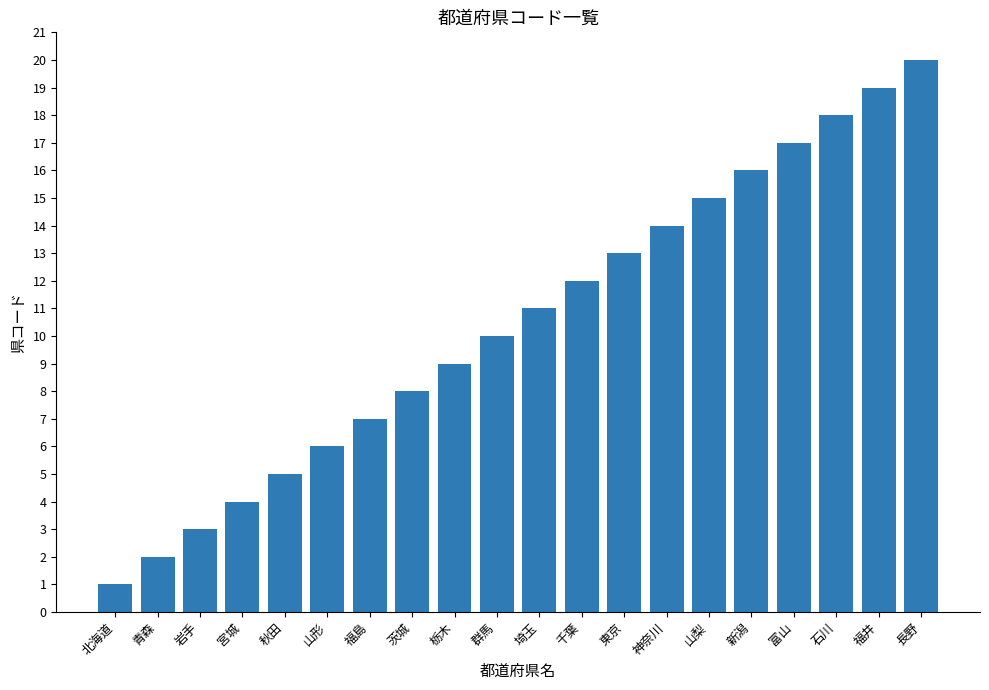

What is the change in value from 宮城 to 東京?

+9